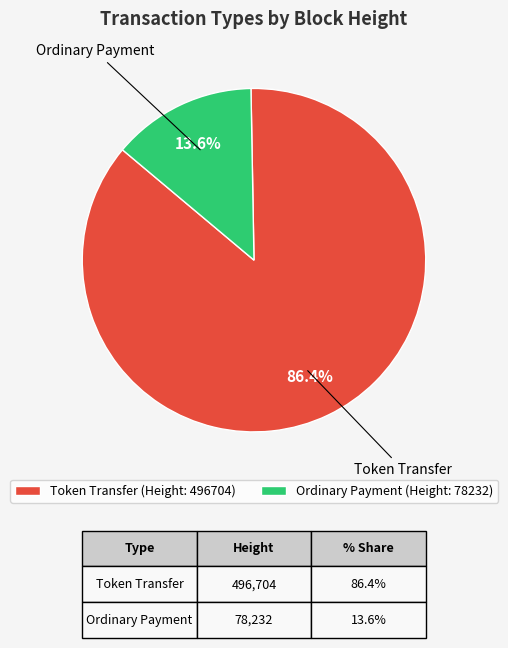

Does any single category account for the majority?

Yes